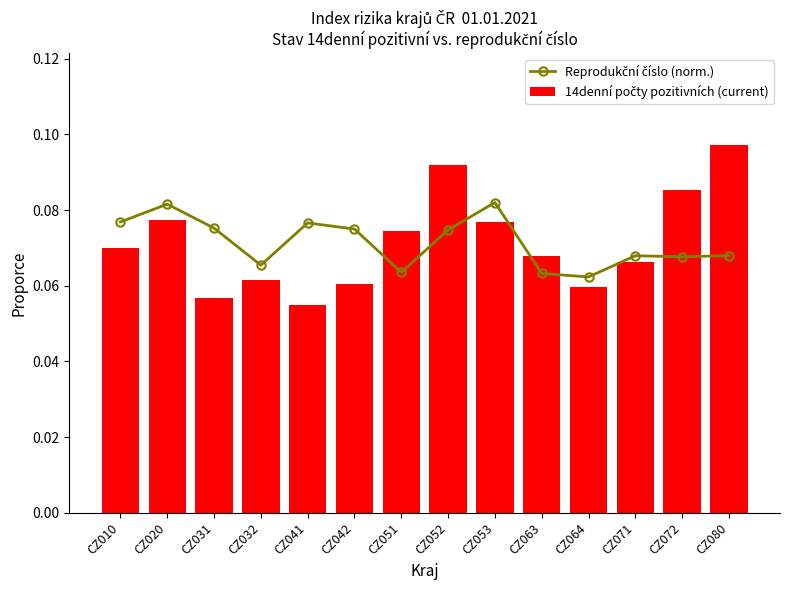

Reading right to left, transcribe all the data shown in this chart.

Reprodukční číslo (norm.): CZ080=0.1	CZ072=0.1	CZ071=0.1	CZ064=0.1	CZ063=0.1	CZ053=0.1	CZ052=0.1	CZ051=0.1	CZ042=0.1	CZ041=0.1	CZ032=0.1	CZ031=0.1	CZ020=0.1	CZ010=0.1
14denní počty pozitivních (current): CZ080=0.1	CZ072=0.1	CZ071=0.1	CZ064=0.1	CZ063=0.1	CZ053=0.1	CZ052=0.1	CZ051=0.1	CZ042=0.1	CZ041=0.1	CZ032=0.1	CZ031=0.1	CZ020=0.1	CZ010=0.1